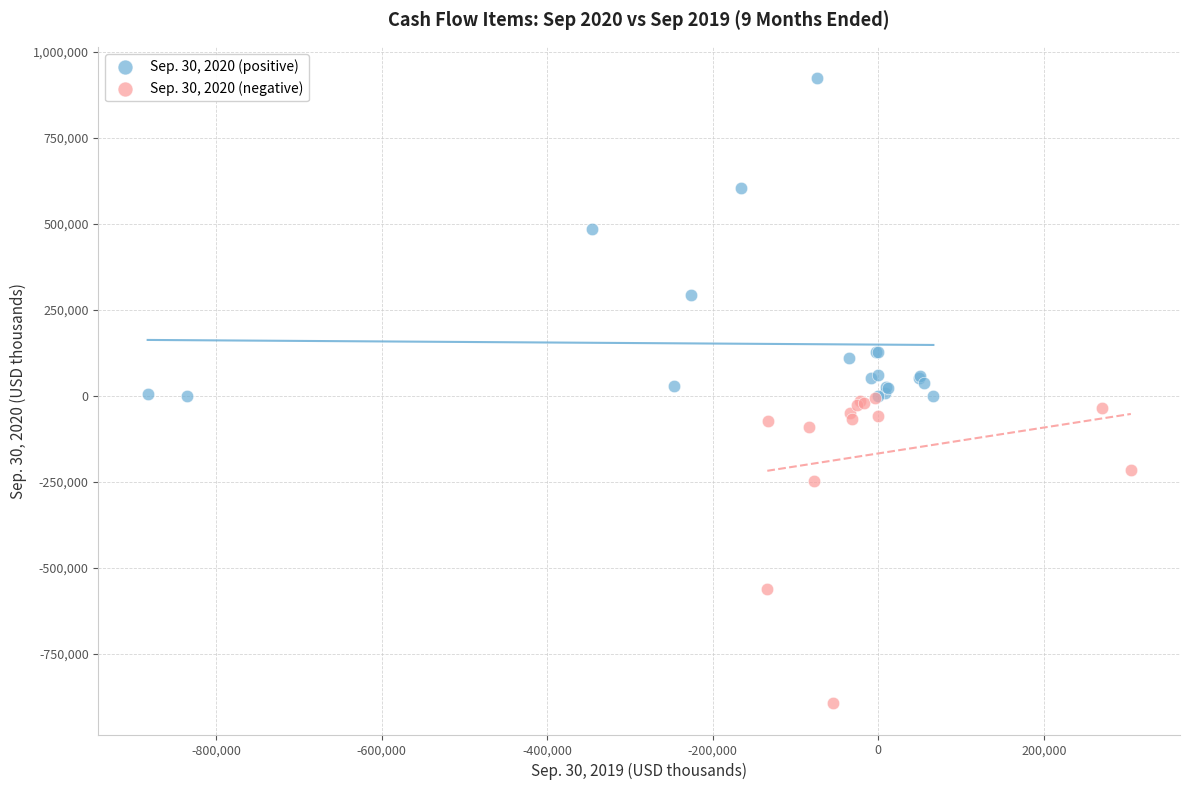

Which series contains the highest Y value?

Sep. 30, 2020 (positive)